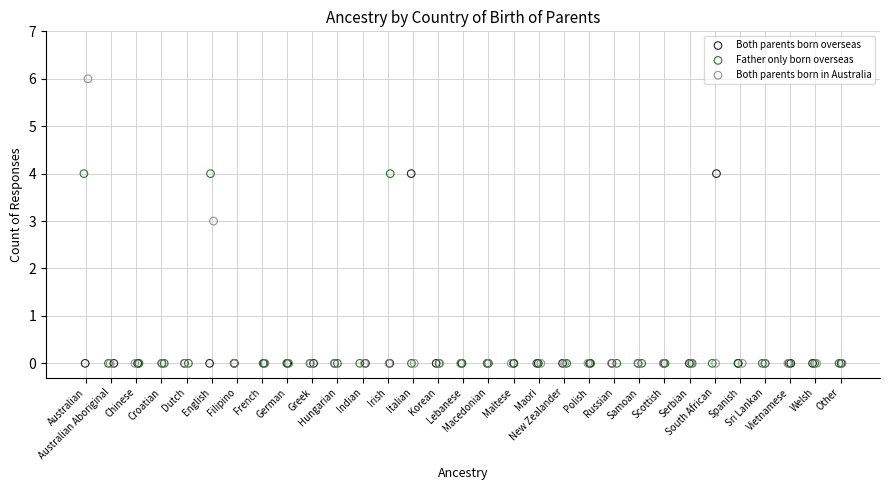

Which series reaches the maximum Y coordinate?

Both parents born in Australia